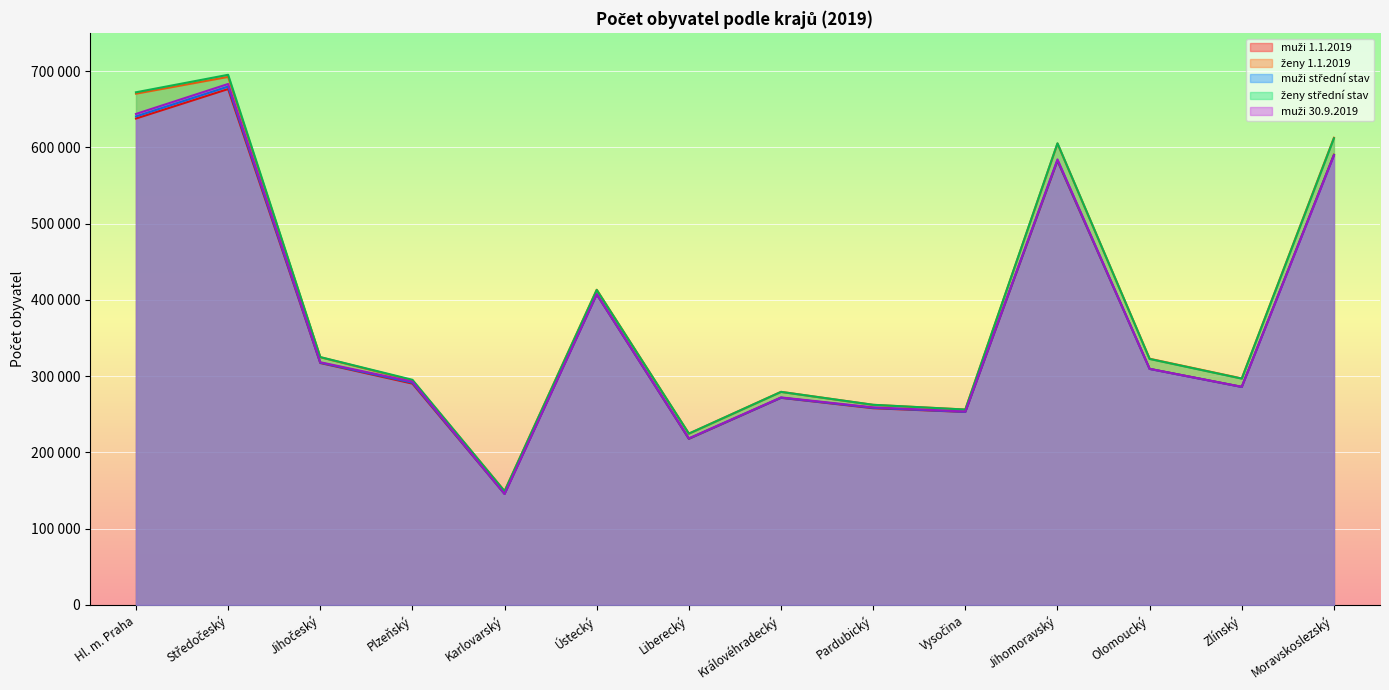

What is the difference between the ženy střední stav values at Pardubický and Jihomoravský?

343039